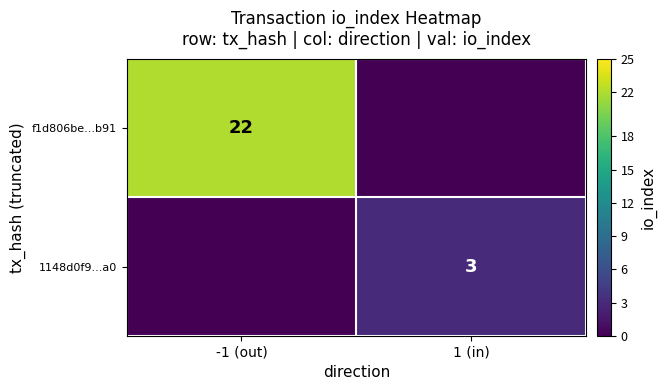

Which label corresponds to the smallest value in the chart?

1 (in)